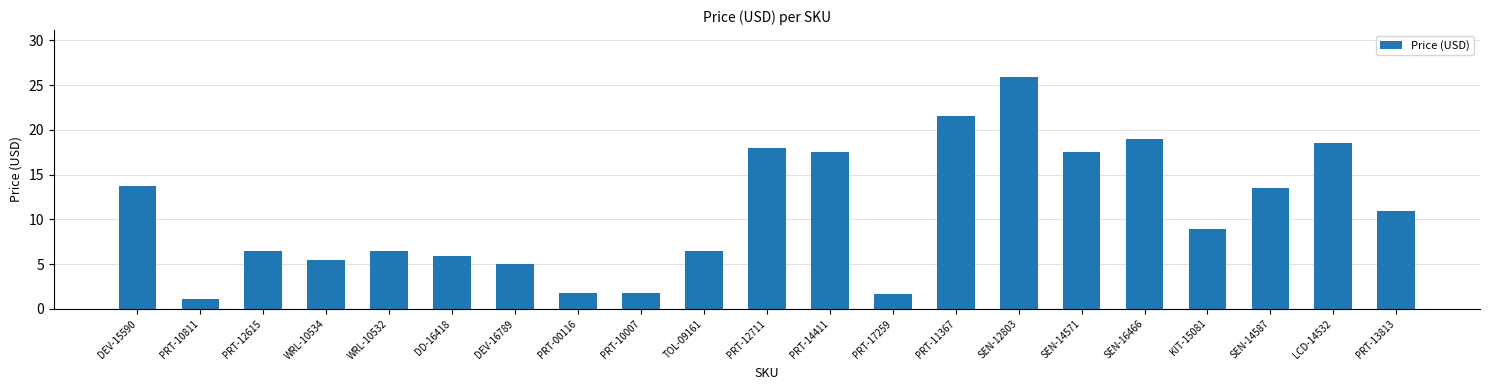

Which category has the highest value across all series?

SEN-12803